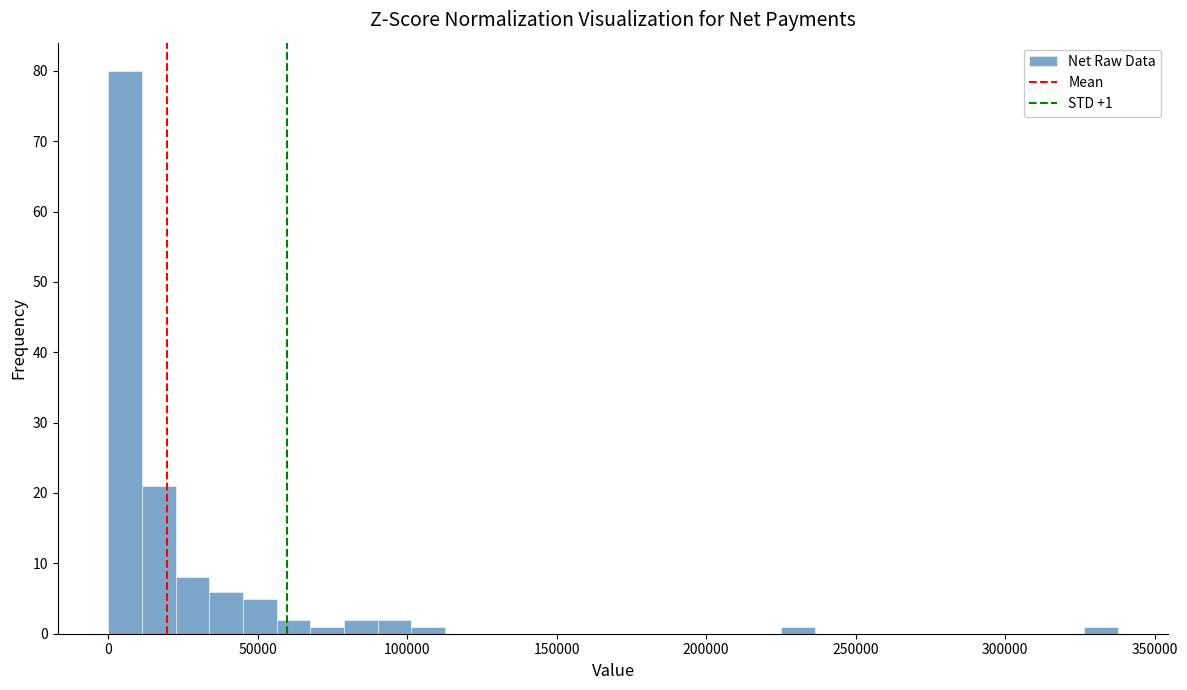

Read against the x-axis, roughly where is the centre of the tallest bar?

5000